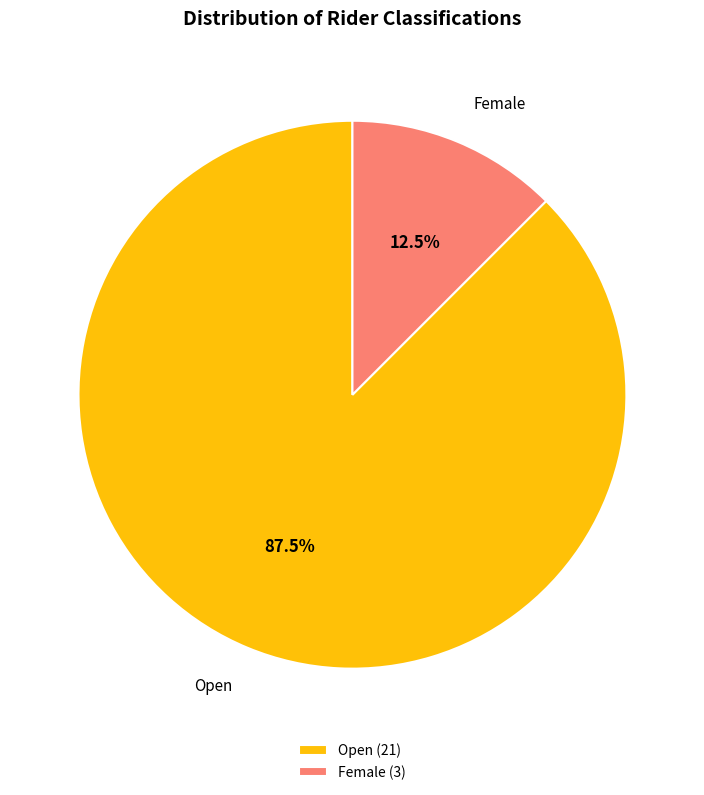

Which has a higher value, Female or Open?

Open